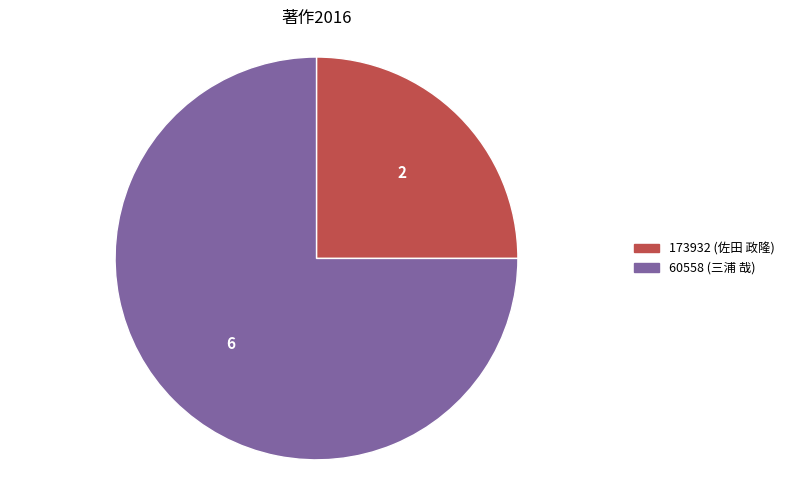

Is there any slice that represents more than half of the pie?

Yes